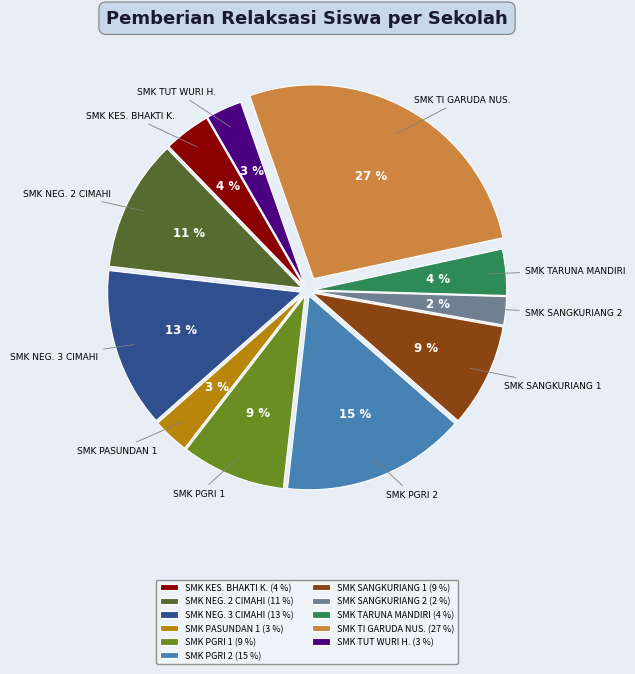

True or false: SMK NEG. 3 CIMAHI (13 %) accounts for 13% of the total.

True